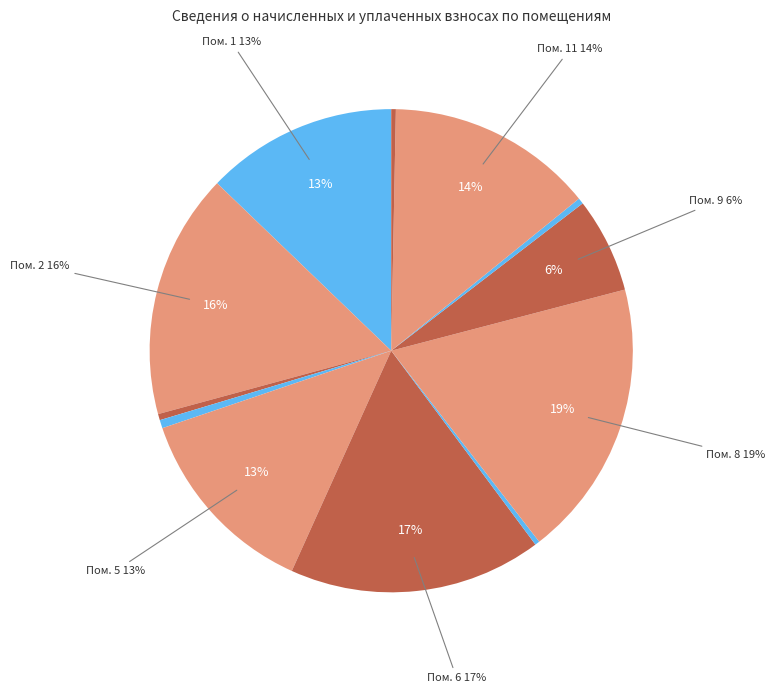

True or false: 9 accounts for 1% of the total.

False